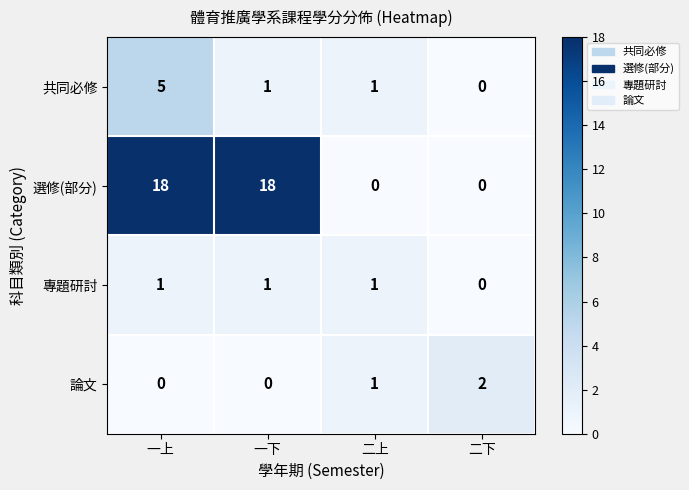

How many series are shown in this chart?

4